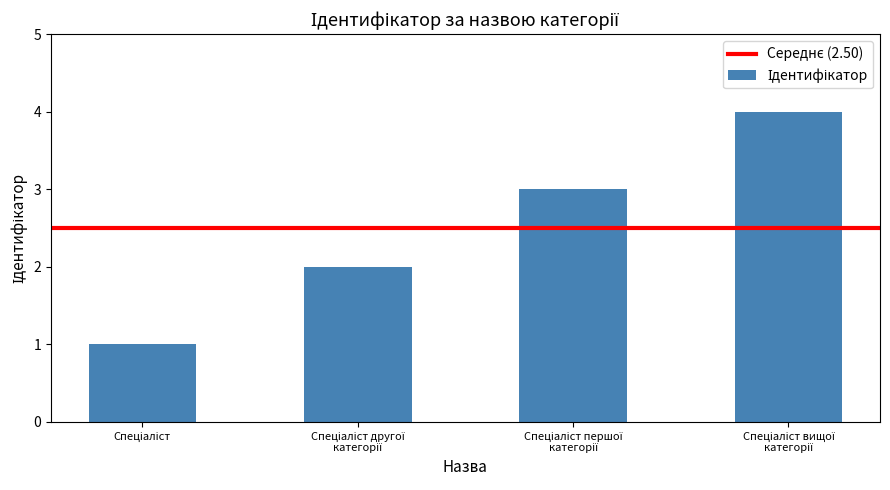

How many distinct data groups are displayed?

1